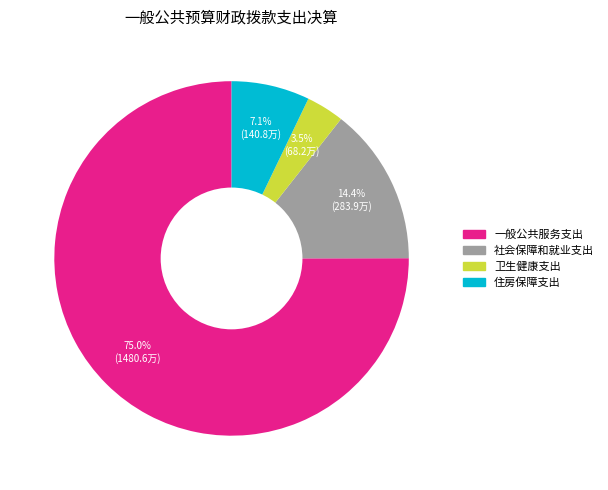

Between 社会保障和就业支出 and 卫生健康支出, which is larger?

社会保障和就业支出